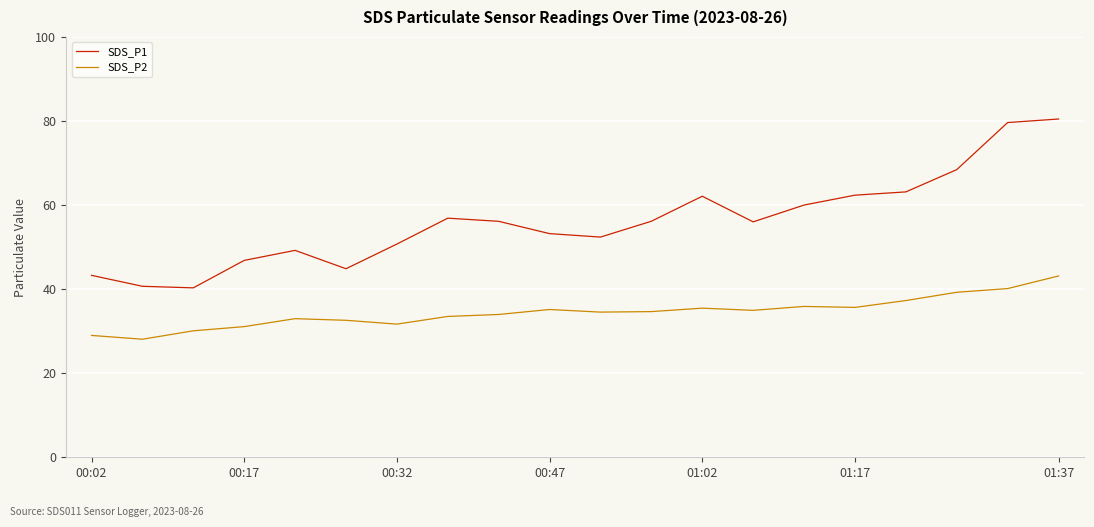

Which series has the largest total across all categories?

SDS_P1